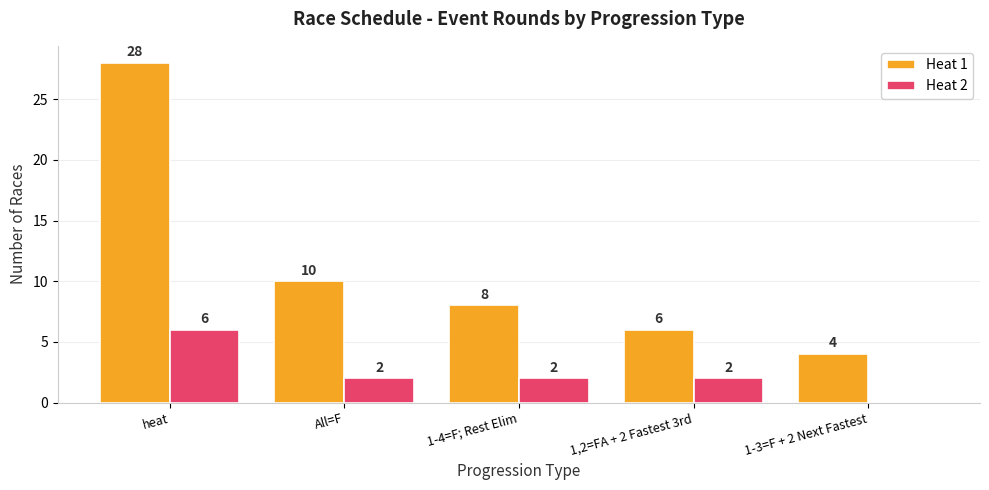

True or false: Heat 1 has a value of 28 at heat.

True